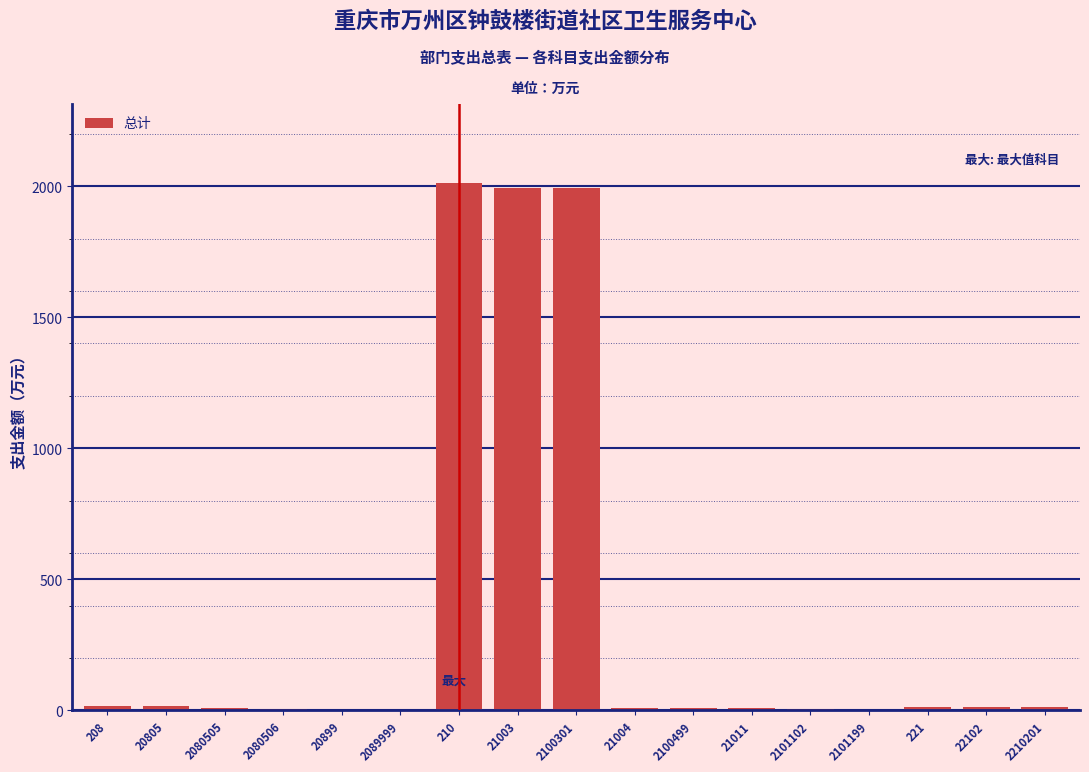

The value at 2100301 is 969.7. True or false?

False